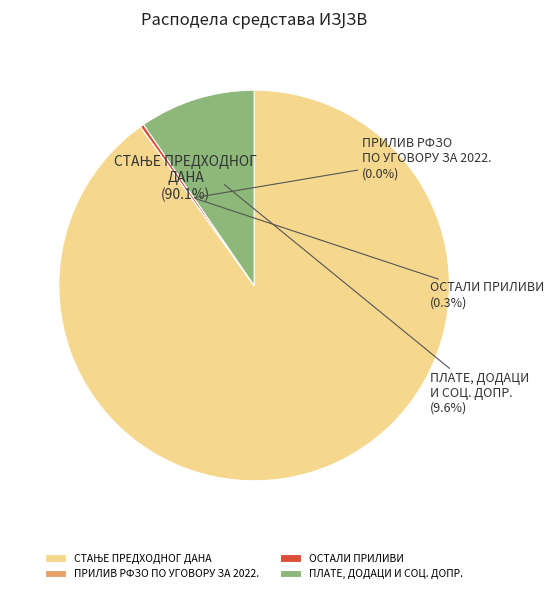

How many slices are in this pie chart?

4